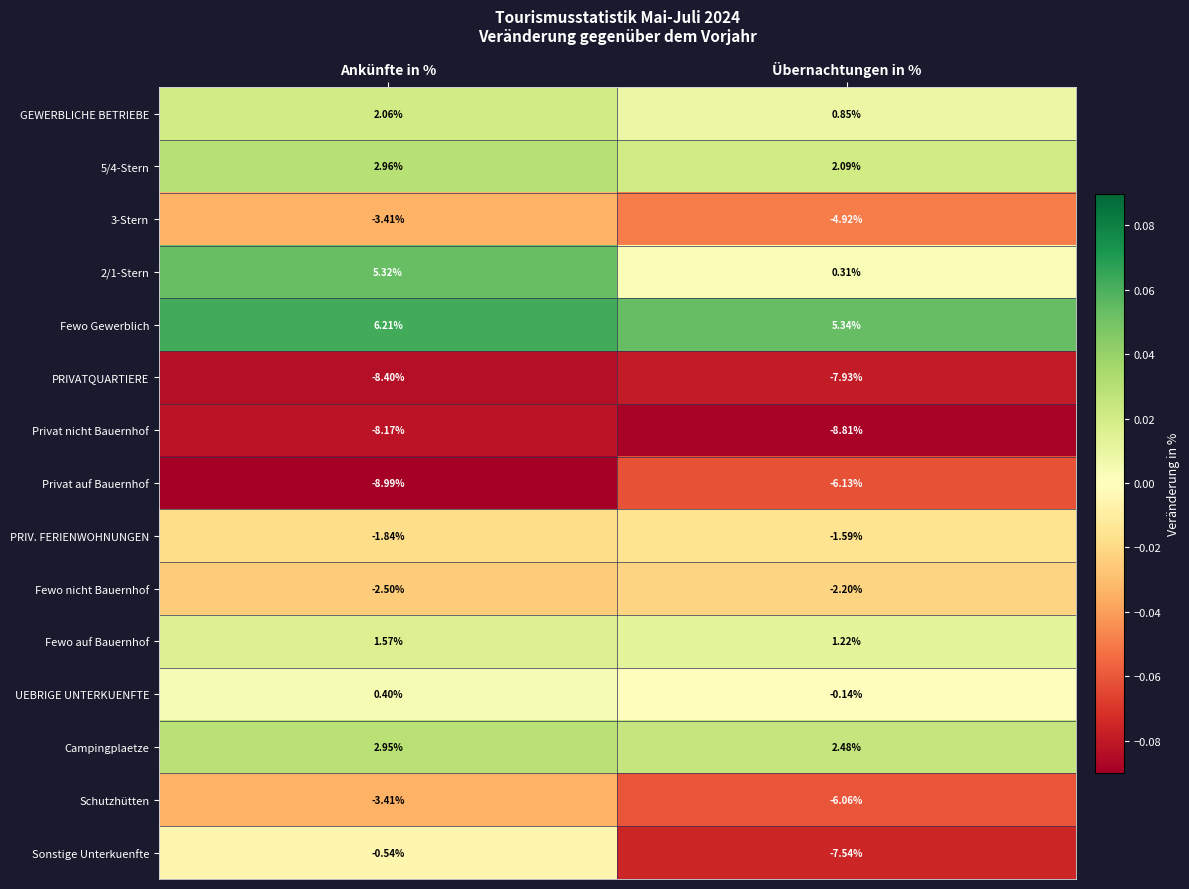

Where is PRIVATQUARTIERE nearest to the value -8?

Übernachtungen in %